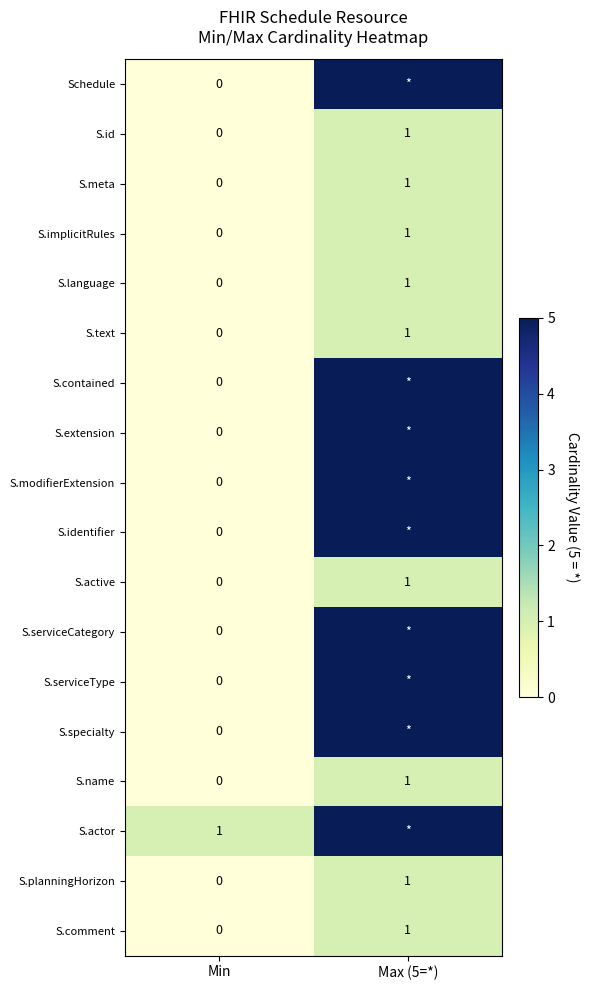

List the labels in order of S.text value, smallest first.

Min, Max (5=*)